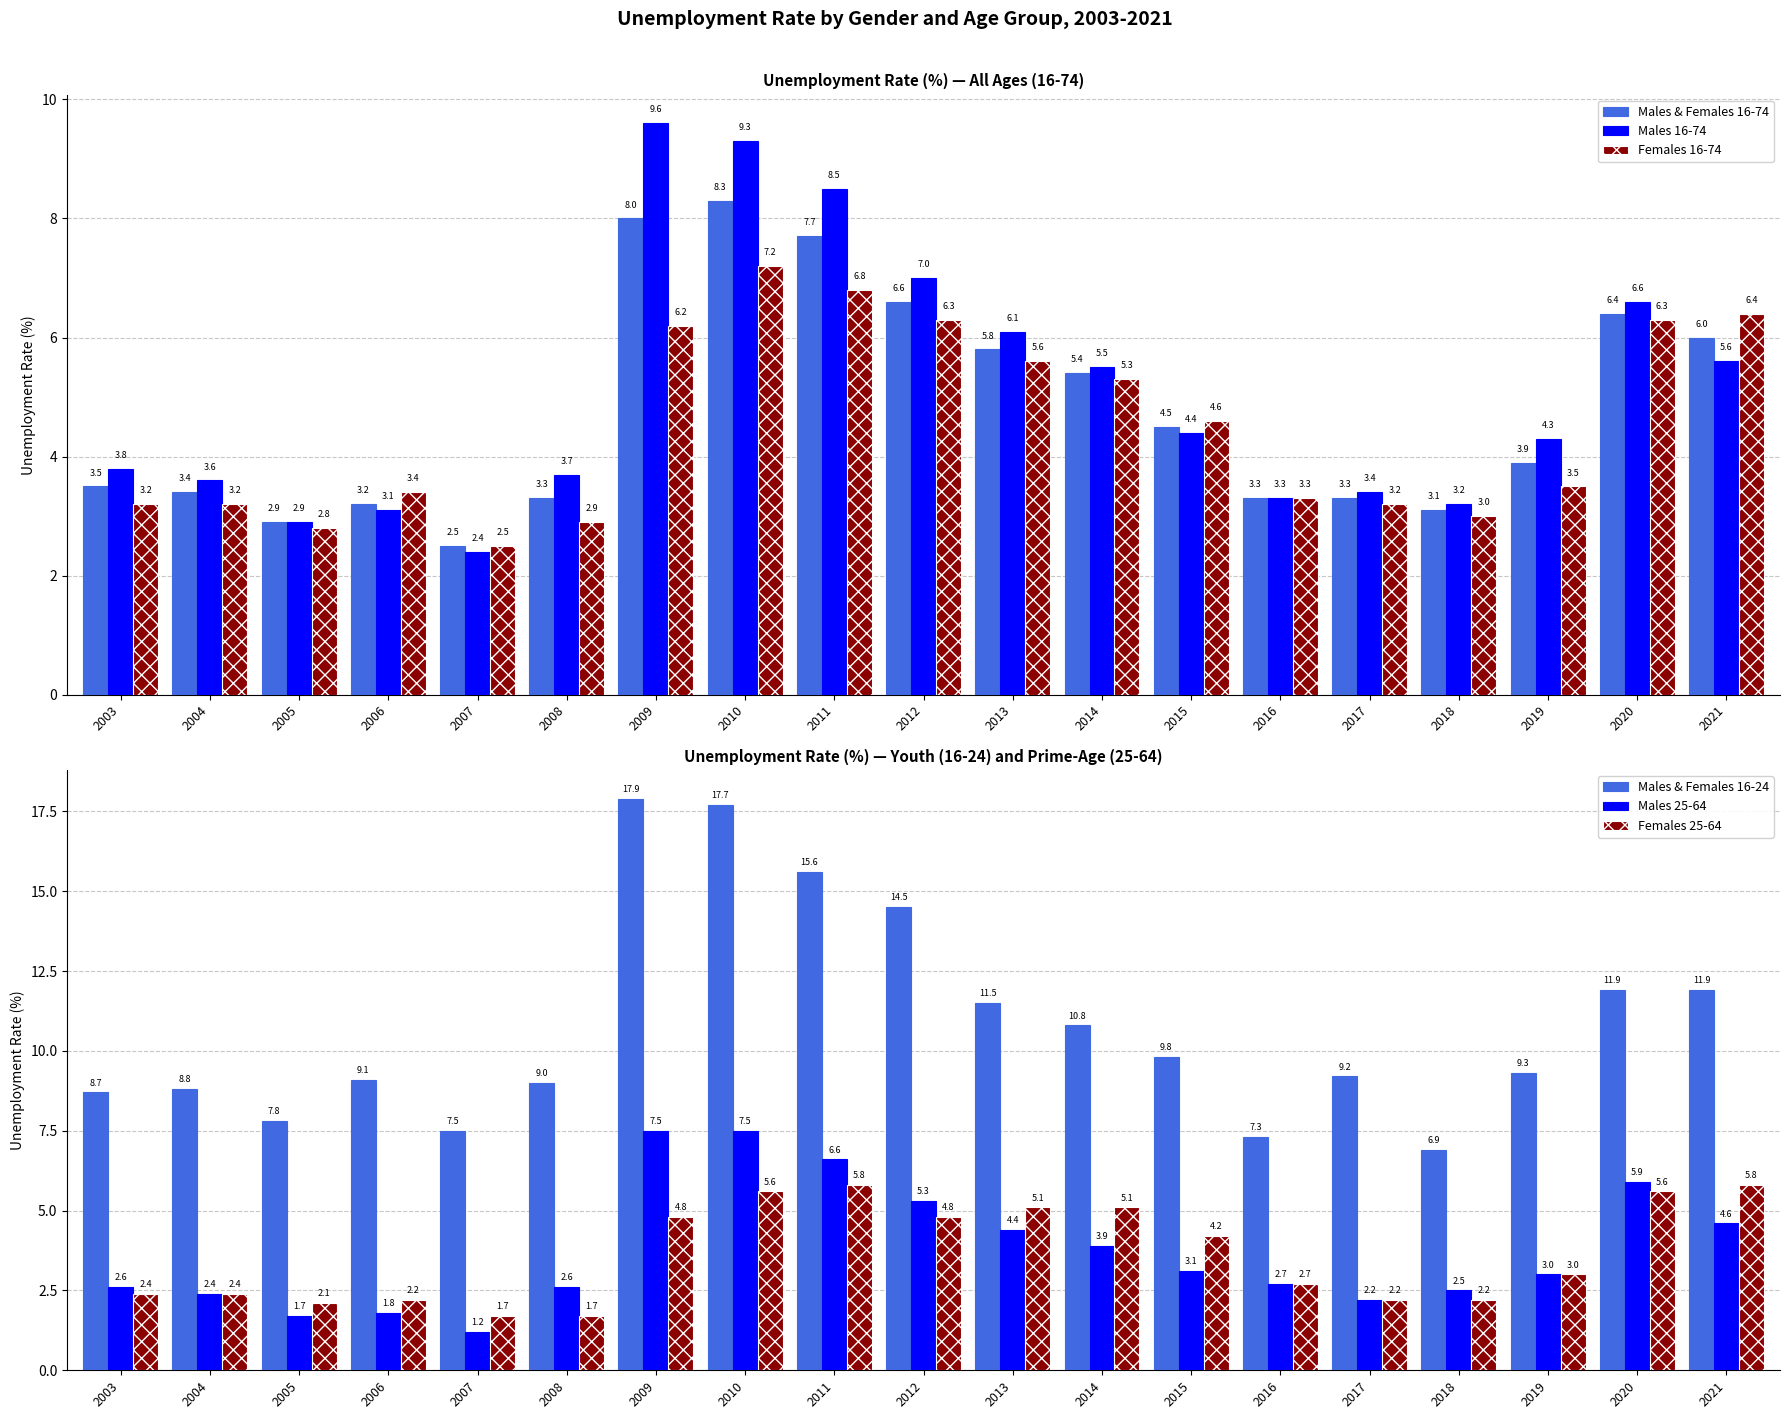

Which category has the lowest value across all series?

2007